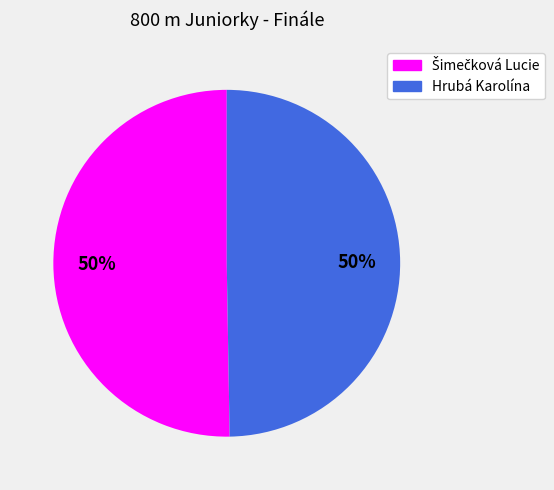

To the nearest percent, what is the average slice percentage?

50%